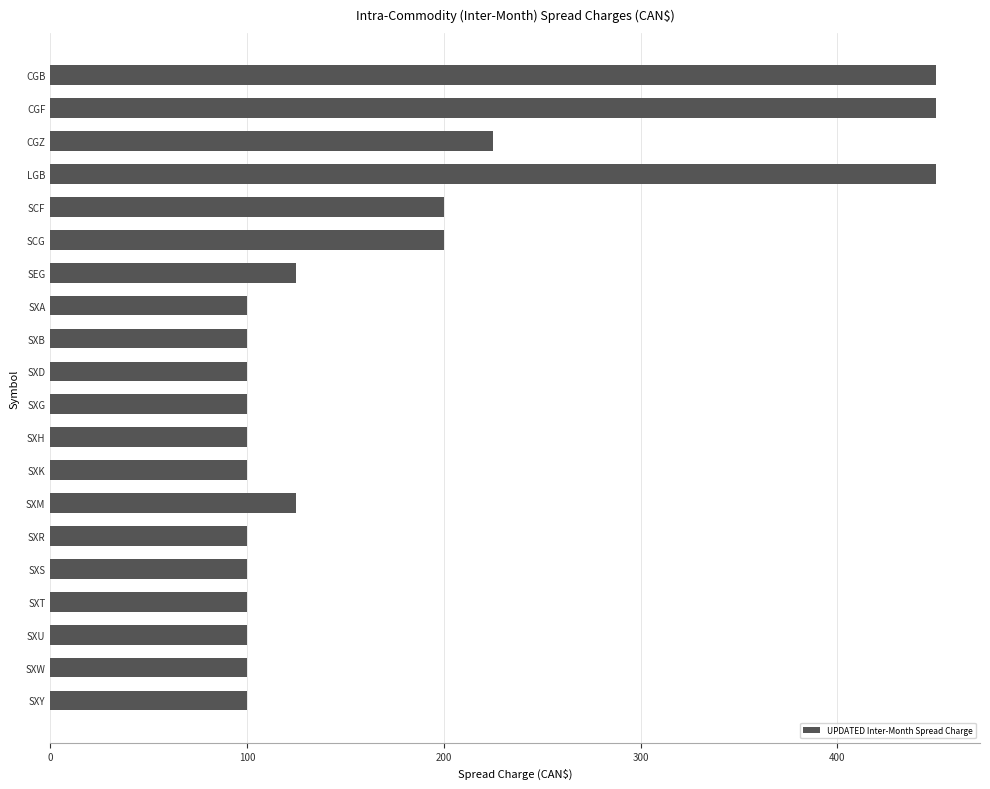

Are the bars grouped side by side (vs. stacked)?

No